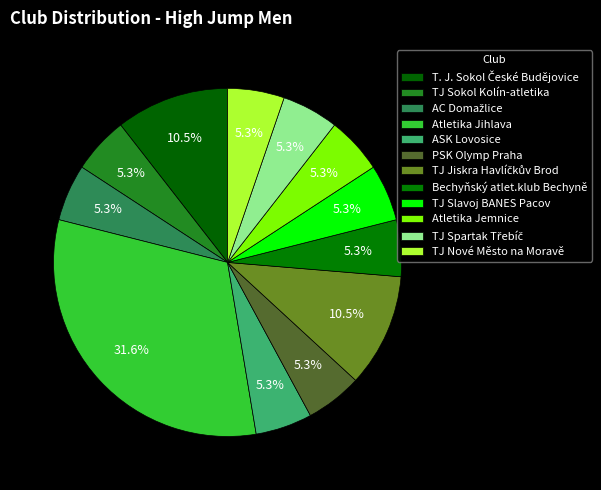

How many slices are in this pie chart?

12